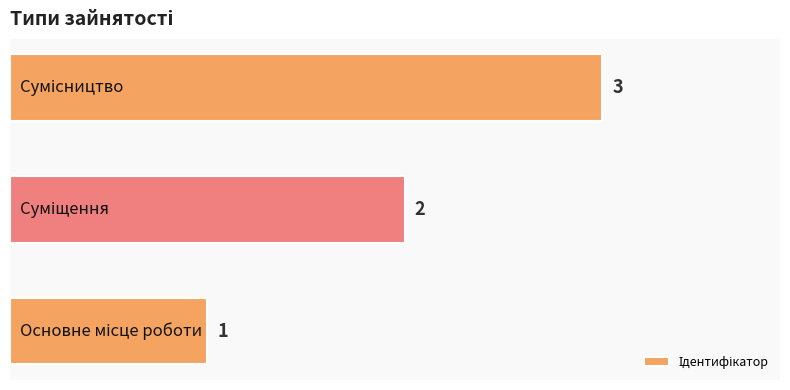

What is the sum of all values?

6